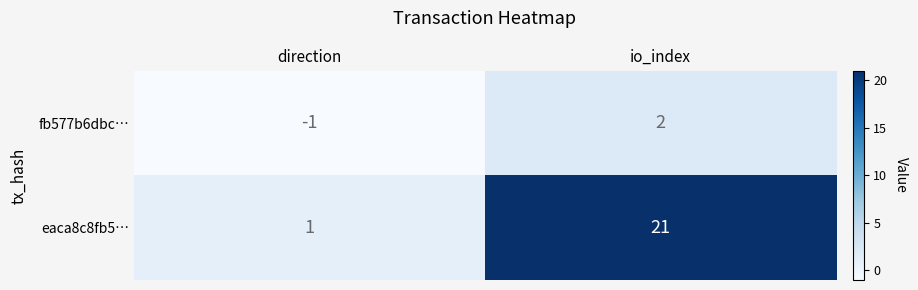

Reading left to right, list all the values displayed in this chart.

fb577b6dbc…: -1	2
eaca8c8fb5…: 1	21